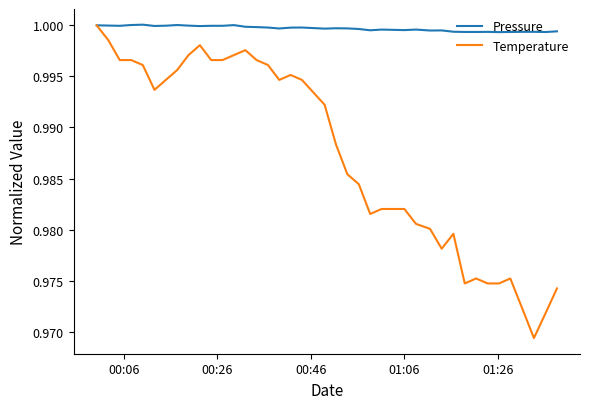

Which series has the widest spread of values?

Temperature